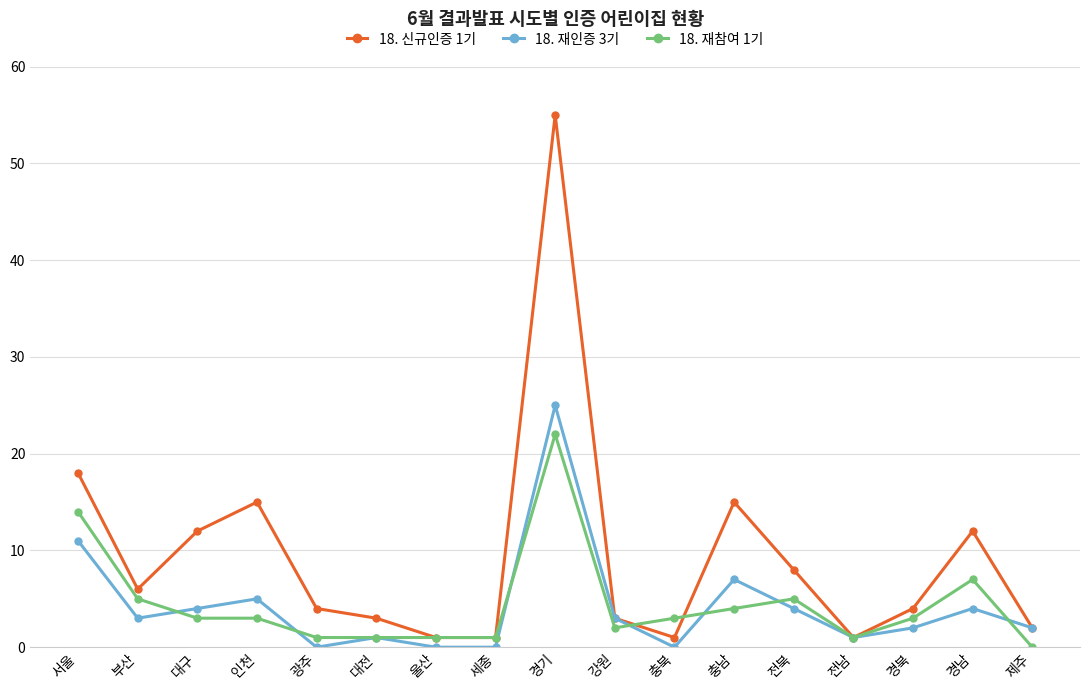

Which series changed the most between 인천 and 경기?

18. 신규인증 1기